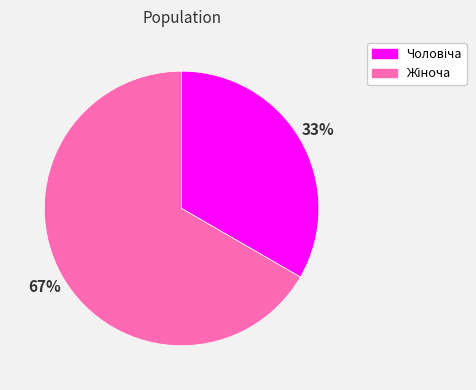

Is there a majority slice in this chart?

Yes